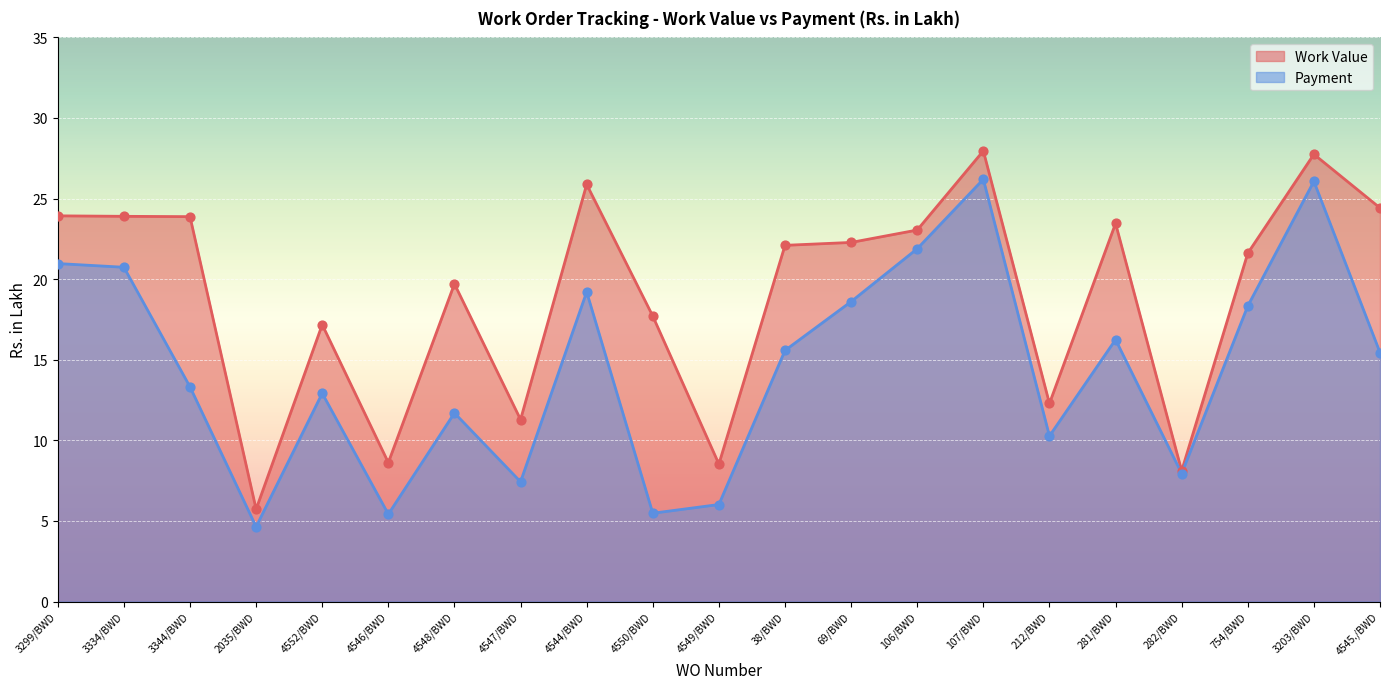

Which series reaches the minimum Y coordinate?

Payment